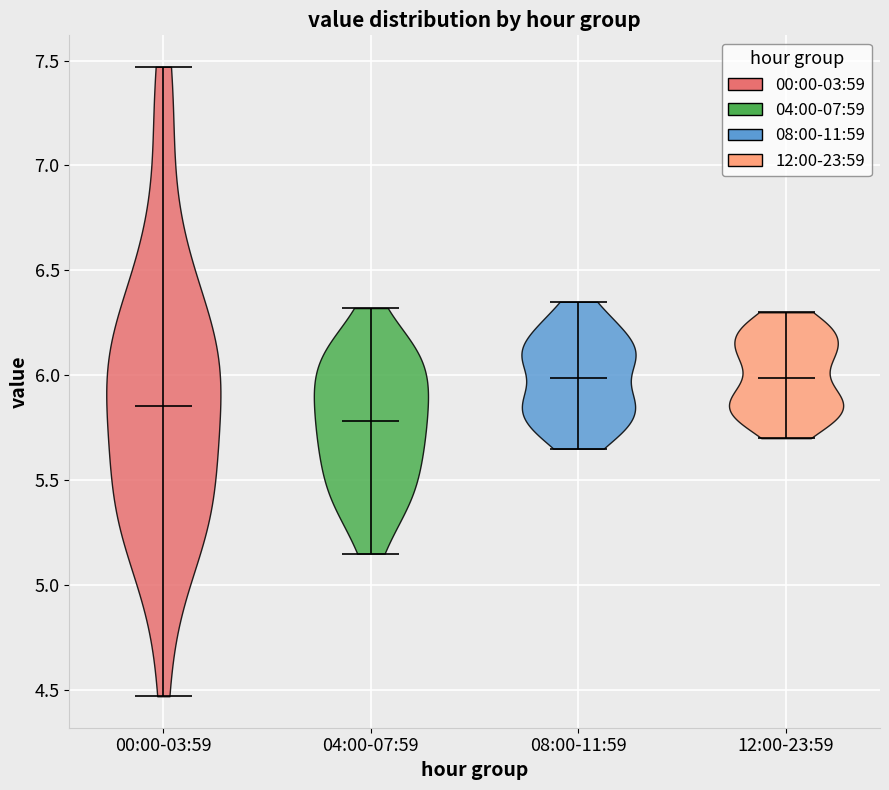

What is the lowest point the violin for 12:00-23:59 reaches on the y-axis? The values are not printed on the chart, so give them approximately, as read against the axis.

5.70